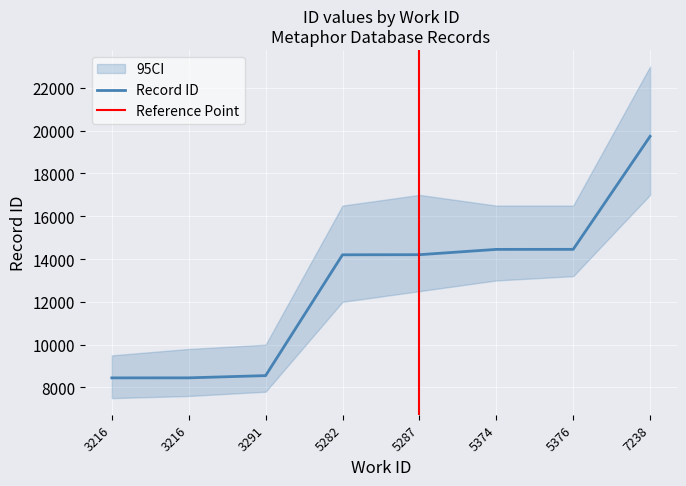

True or false: the data has more than 1 interior local peaks.

False